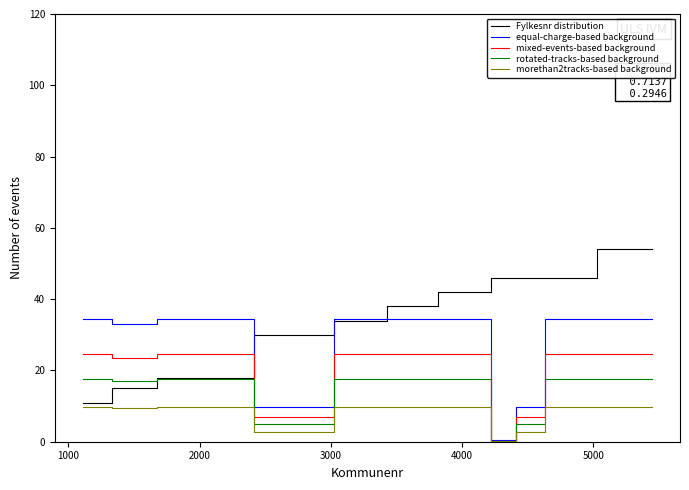

Which series has the largest total across all categories?

Fylkesnr distribution